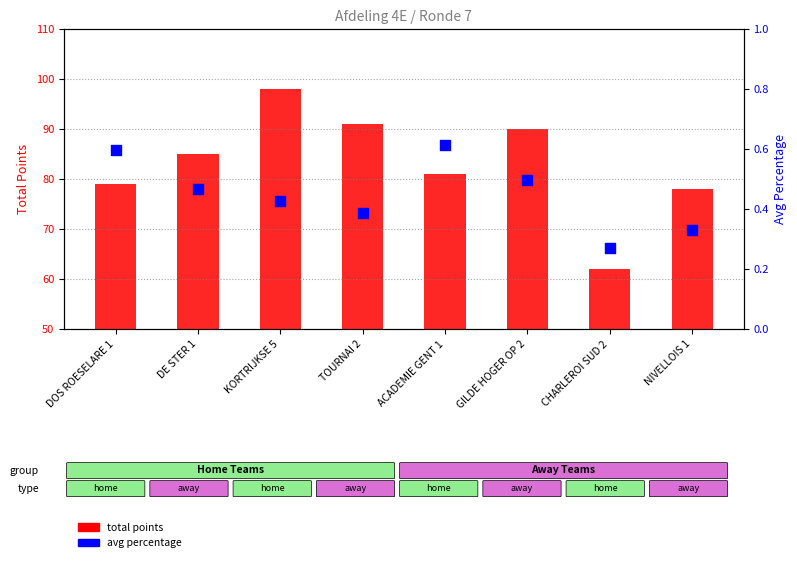

What are all the series names shown in the legend?

total points, avg percentage